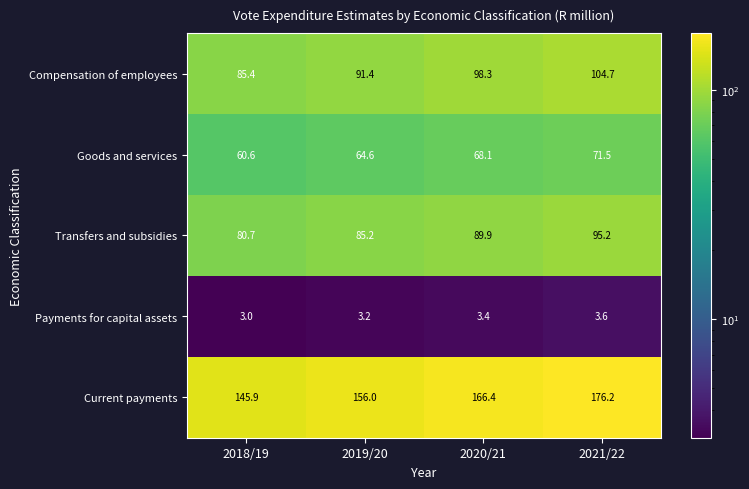

What is the spread (max minus min) of values at 2019/20?

152.8